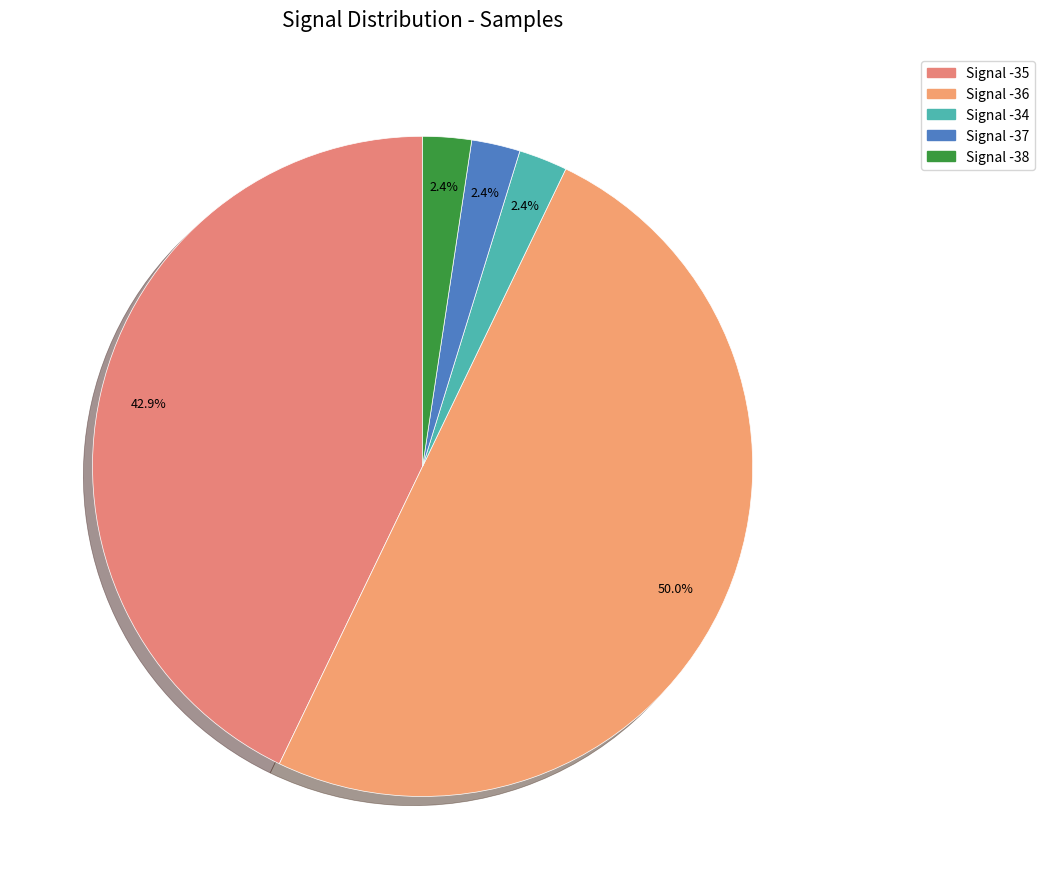

The Signal -35 slice represents 10% of the pie. True or false?

False